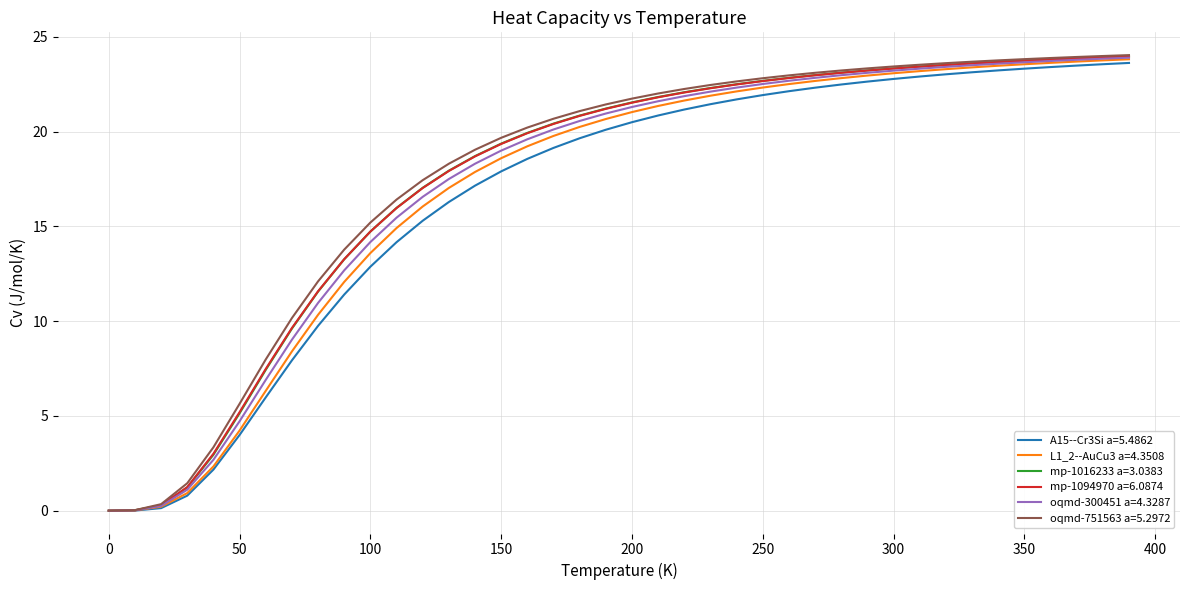

Does the chart have visible grid lines?

Yes